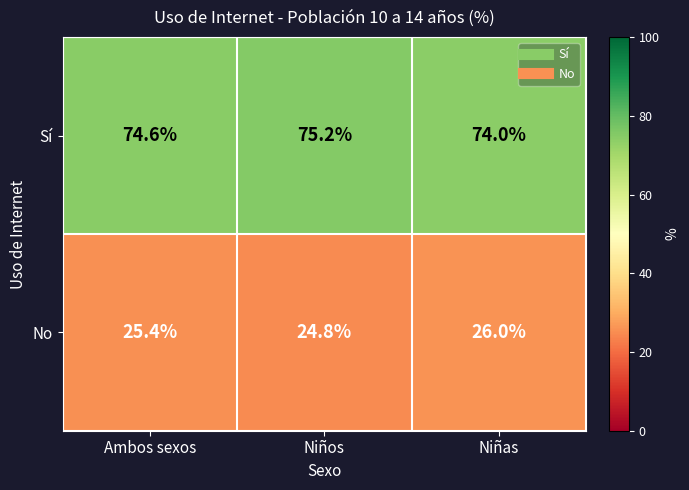

How many data points does each series have?

3